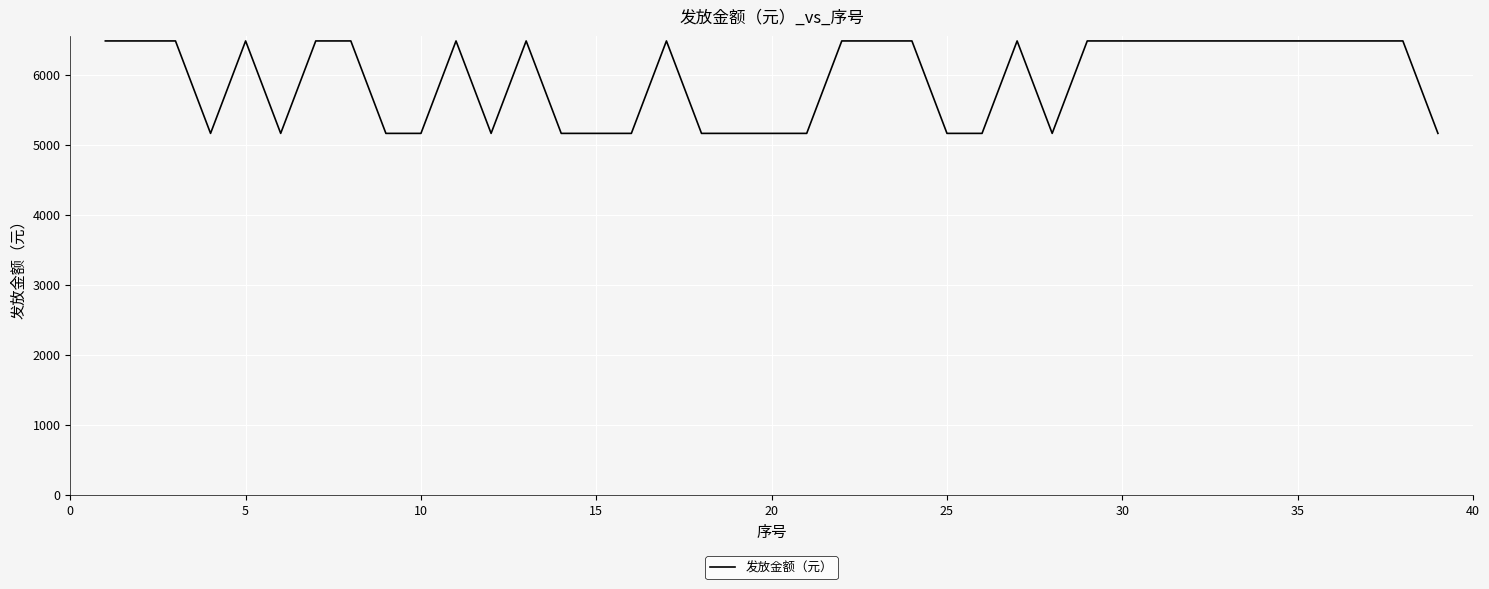

What is the minimum value shown in the chart?

5160